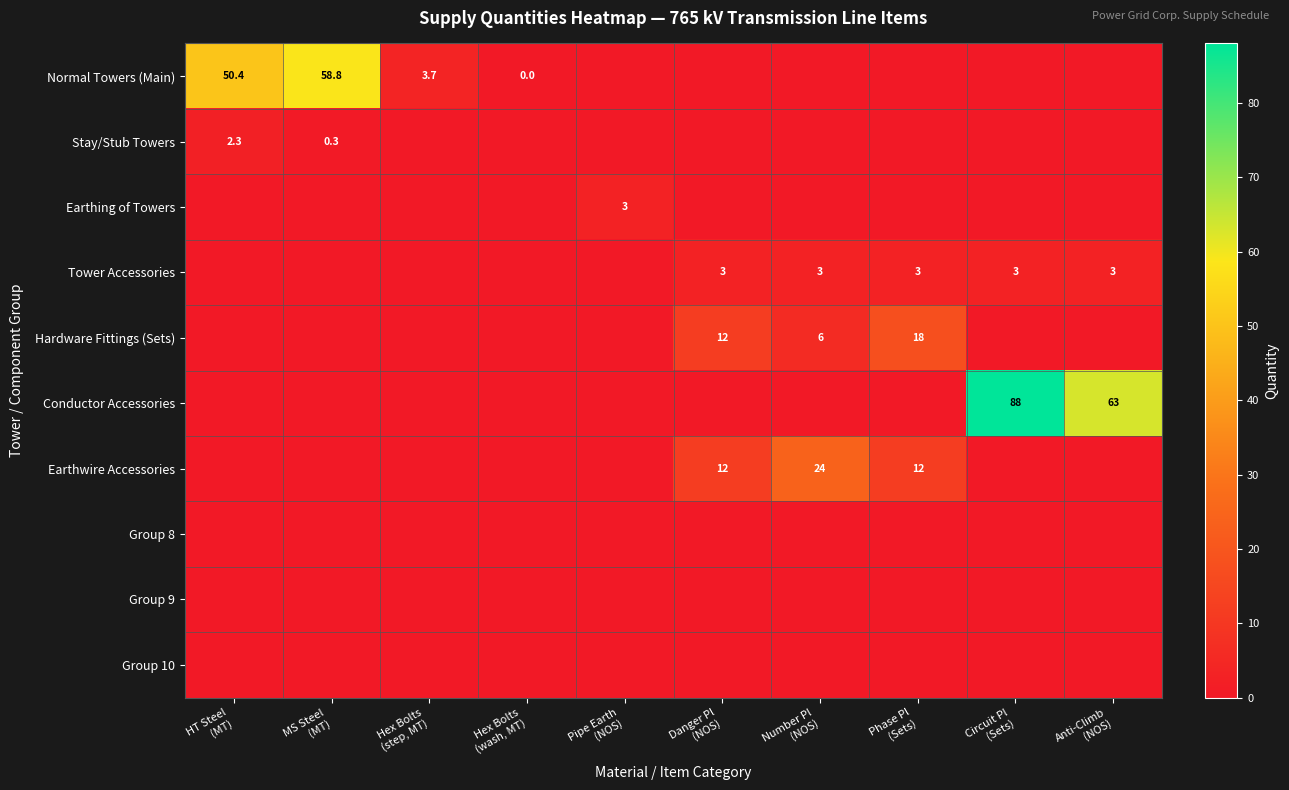

Which series has the largest total across all categories?

Conductor Accessories